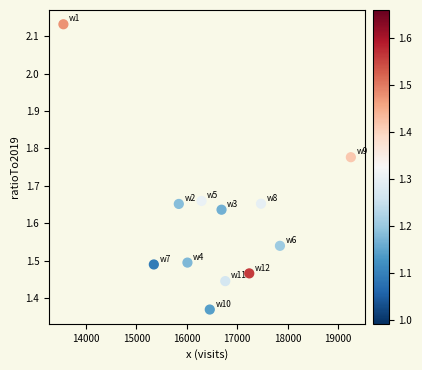

What is the range of X values (max minus min)?

5699.0